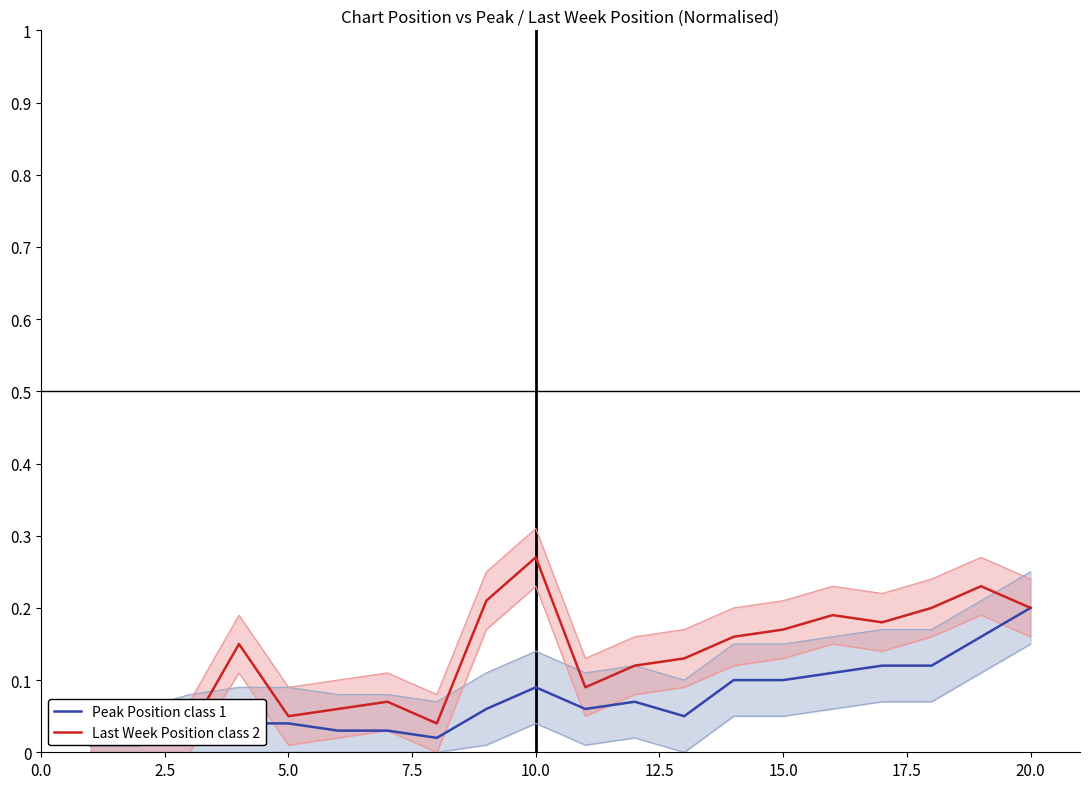

True or false: Peak Position class 1 and Last Week Position class 2 intersect in this chart.

False